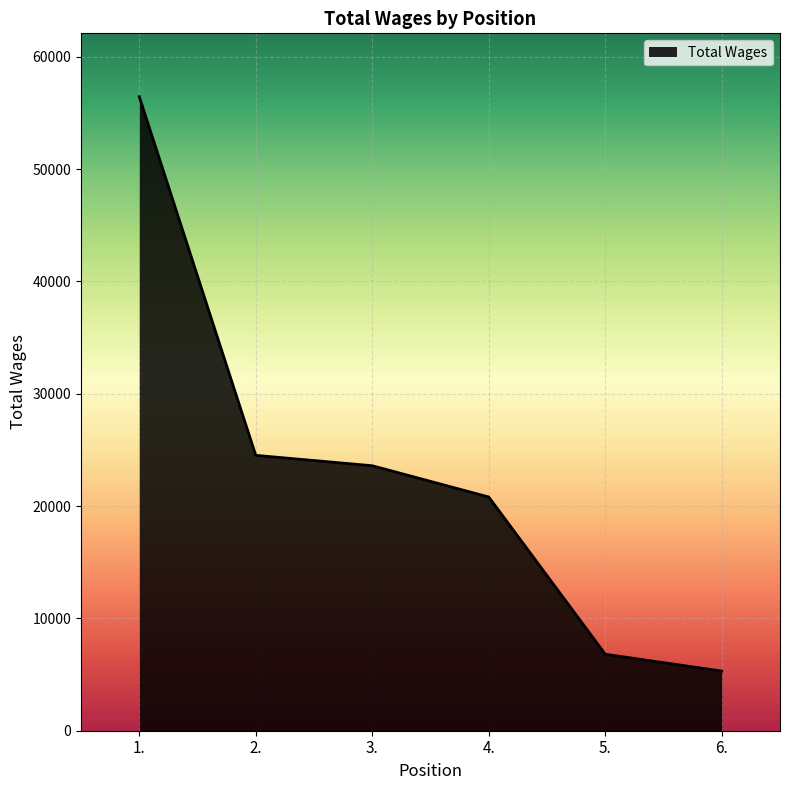

Where is the data nearest to the value 30878?

2.